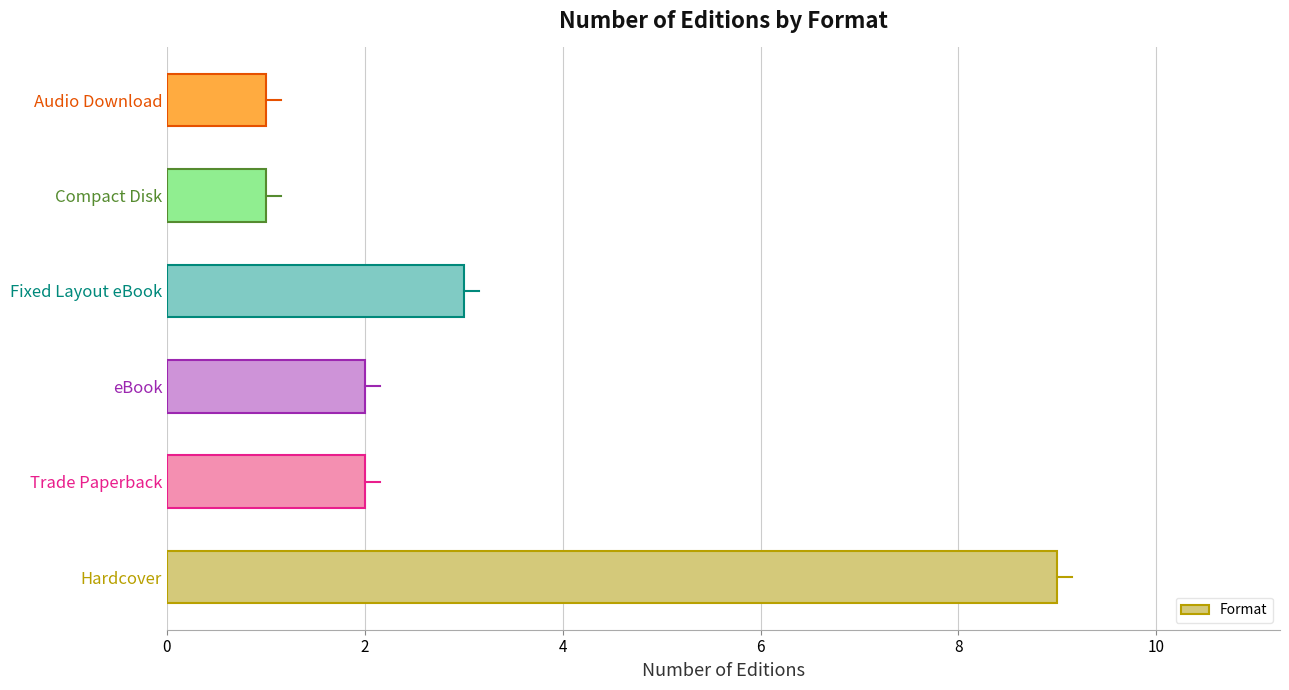

At which label is the value closest to 5?

Fixed Layout eBook